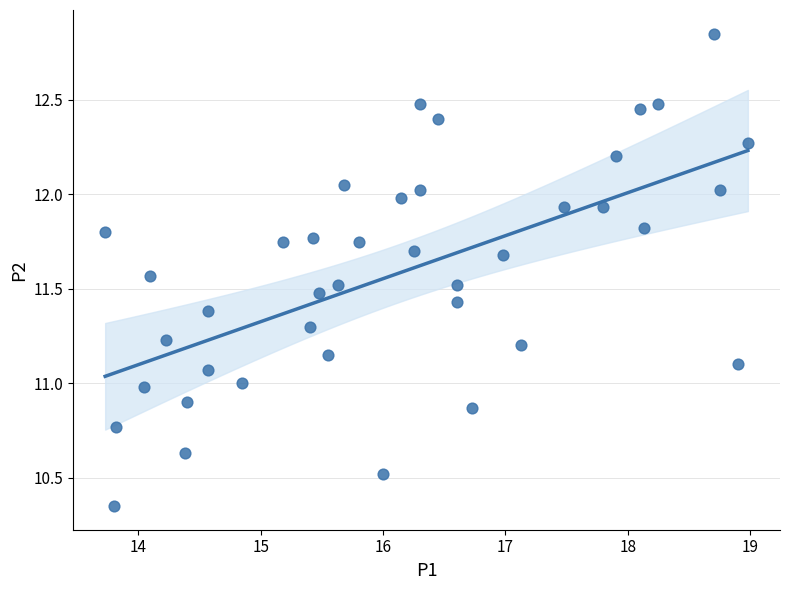

What is the range of X values (max minus min)?

5.2